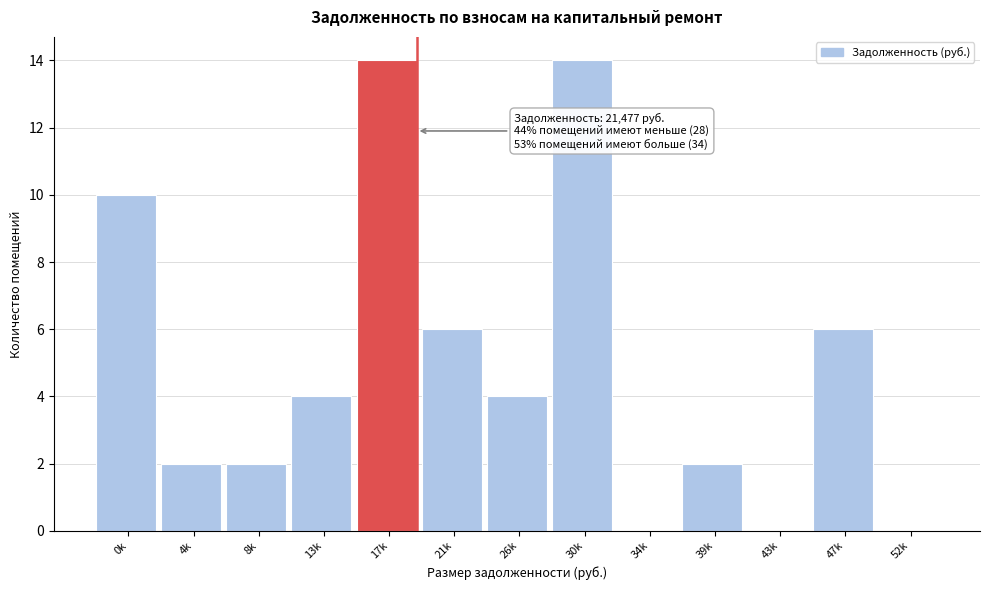

Reading left to right, transcribe all the data shown in this chart.

0k=10	4k=2	8k=2	13k=4	17k=14	21k=6	26k=4	30k=14	34k=0	39k=2	43k=0	47k=6	52k=0